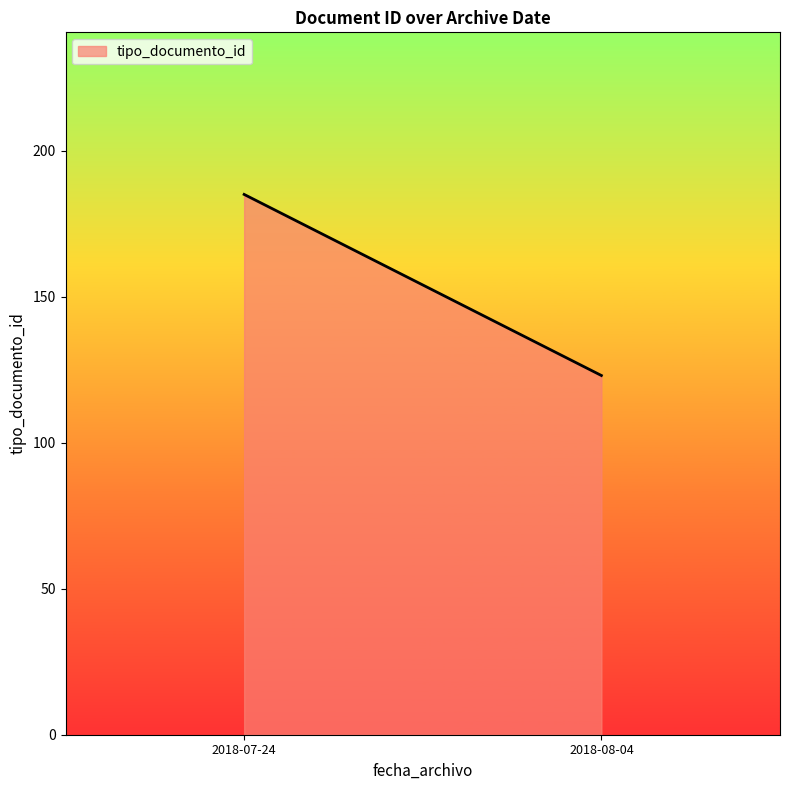

Rank the categories by value from lowest to highest.

2018-08-04, 2018-07-24